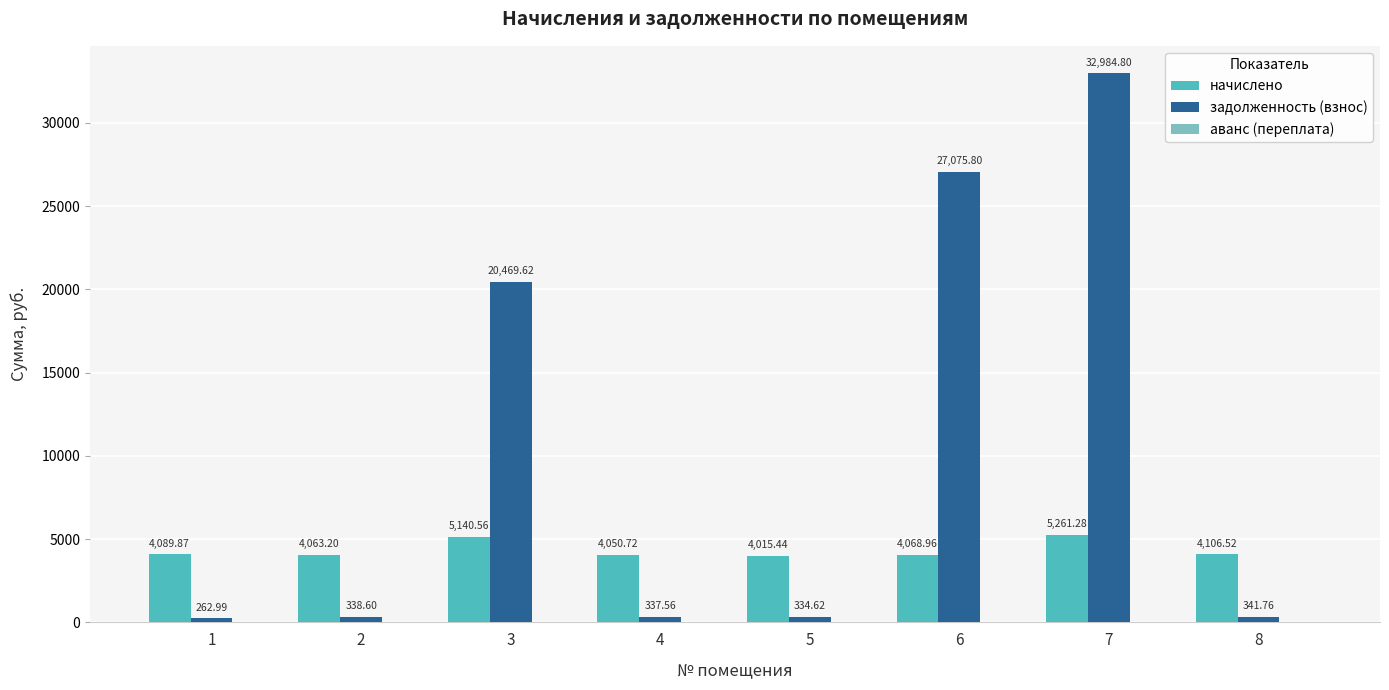

At which label does начислено reach its minimum?

5